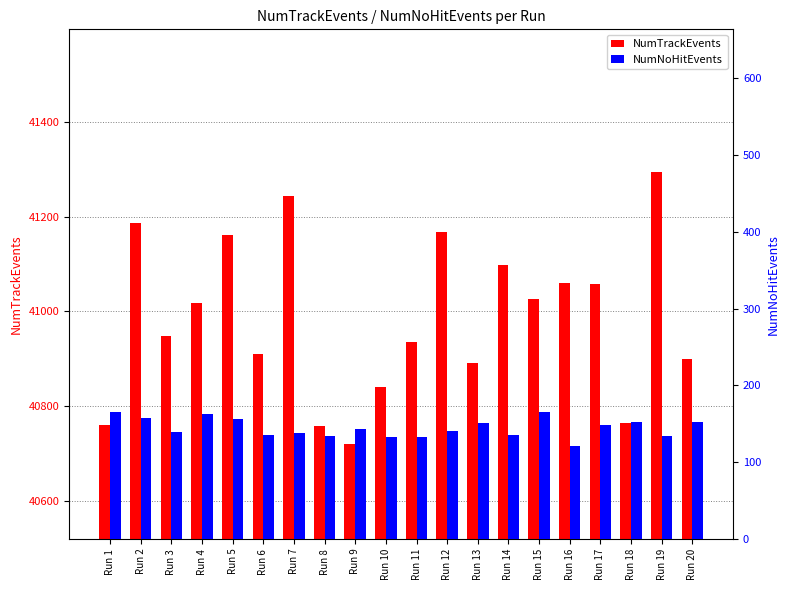

What is the value of the NumNoHitEvents bar at the 15th from the left?

166